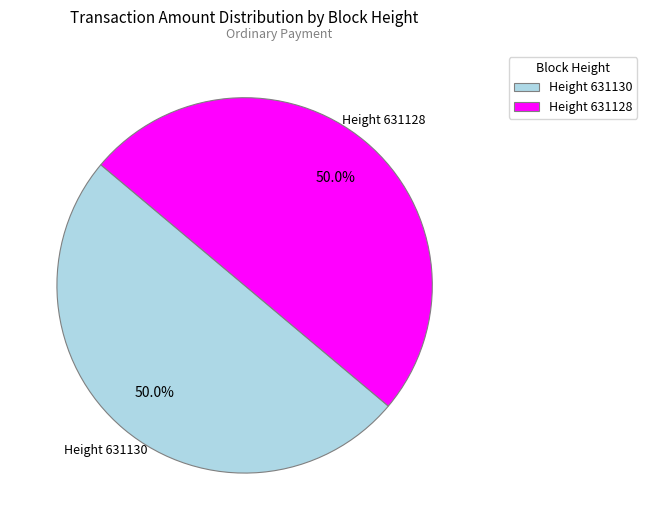

What is the total percentage of Height 631130 and Height 631128?

100.0%